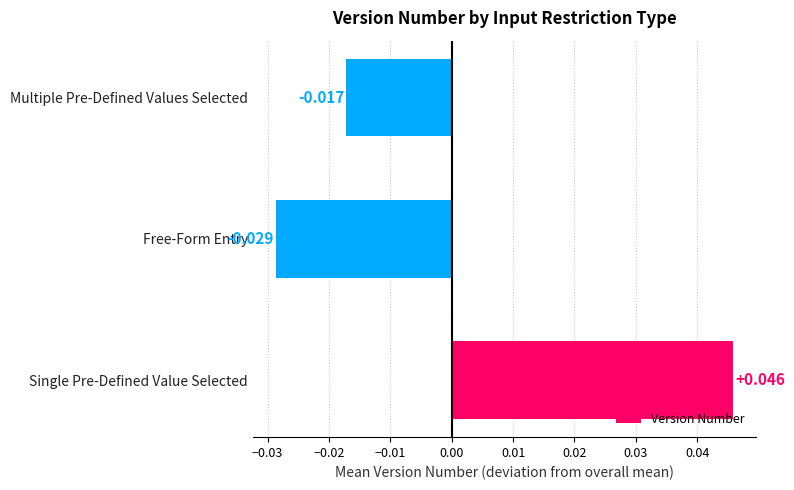

At which label is the value closest to 0?

Multiple Pre-Defined Values Selected